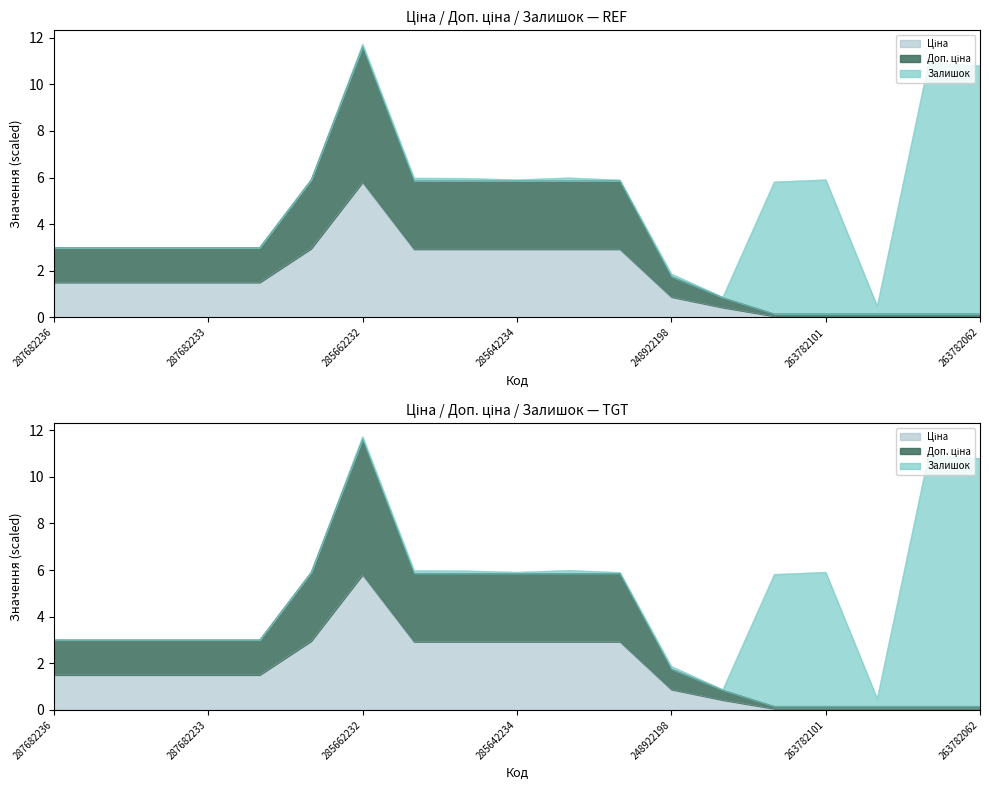

The value of Ціна at 287682234 is 2.1. True or false?

False